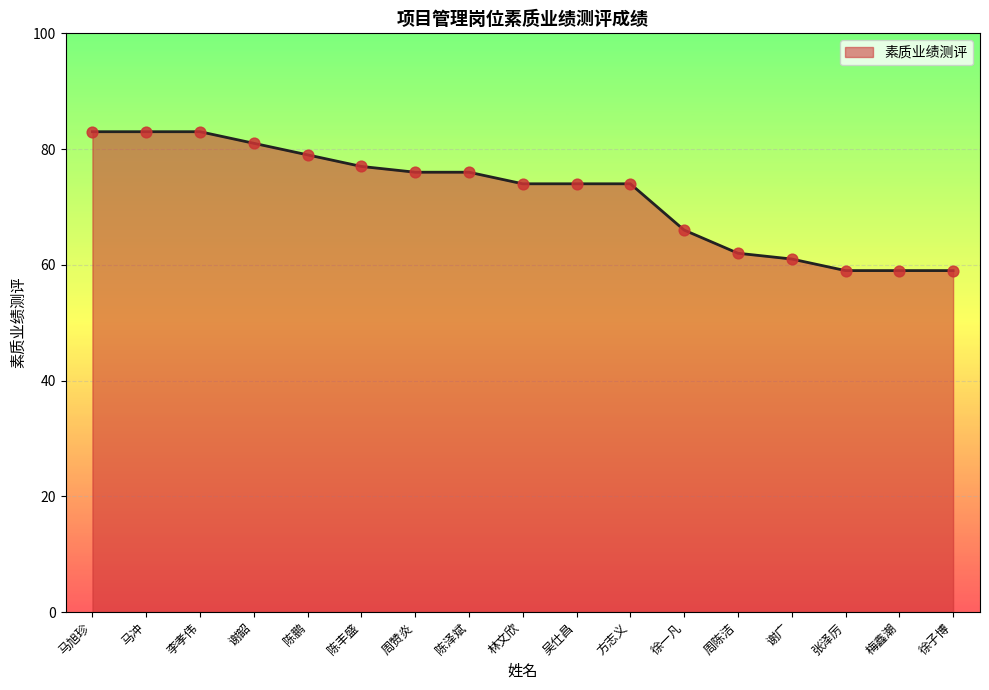

What is the ratio of the value at 陈鹏 to the value at 谢韶?

1.0